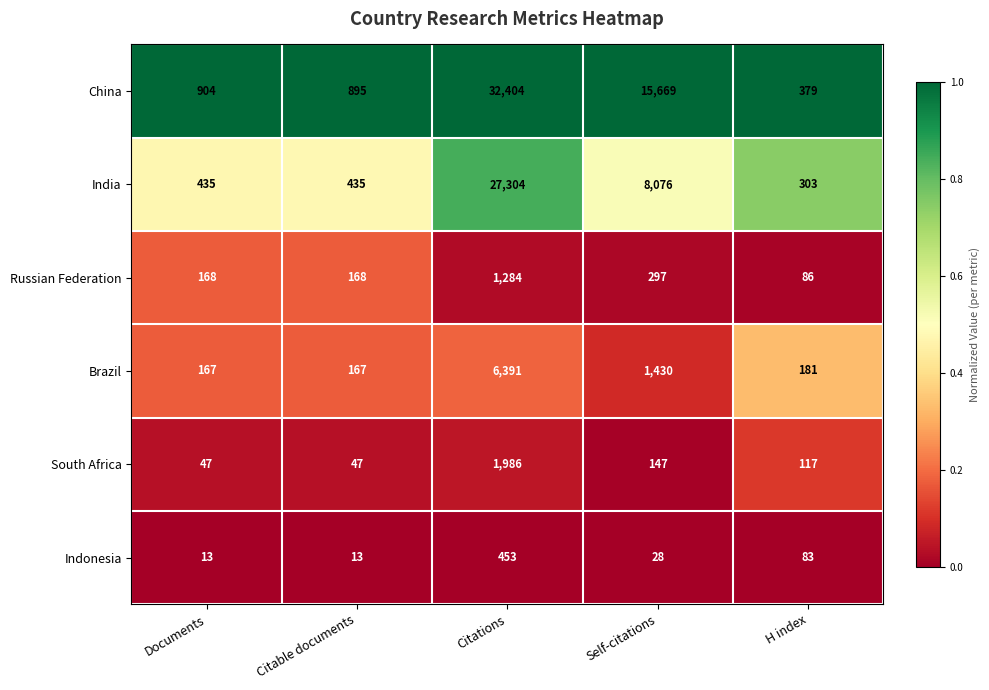

Which series has the largest total across all categories?

China